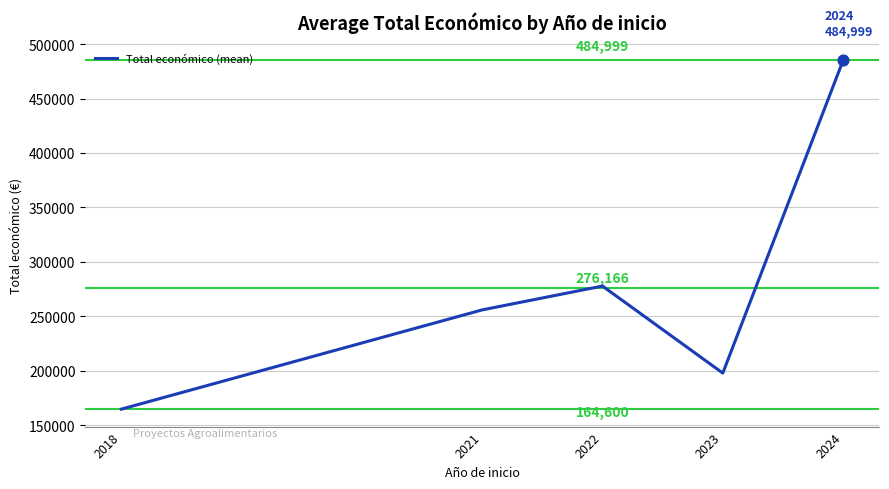

What is the ratio of the value at 2021 to the value at 2024?

0.5